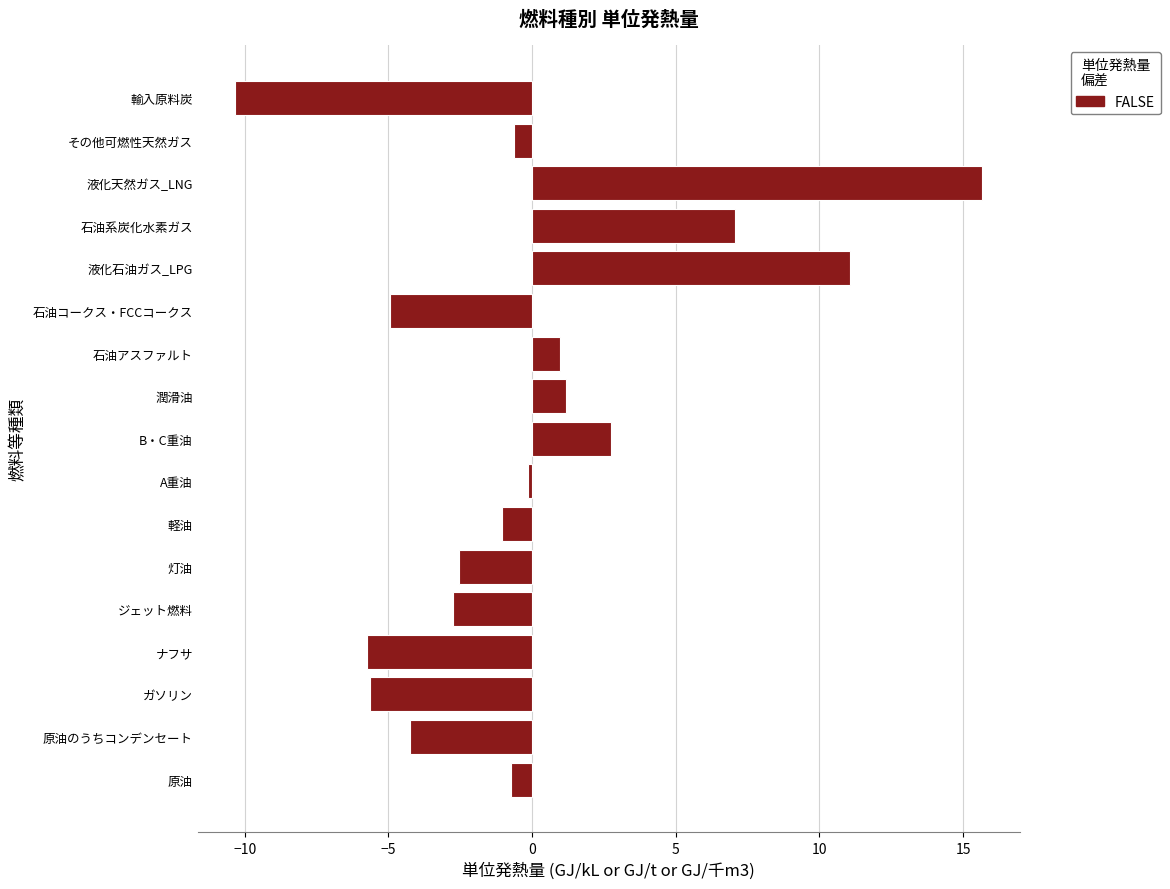

What value does the data have at 石油系炭化水素ガス?

7.1